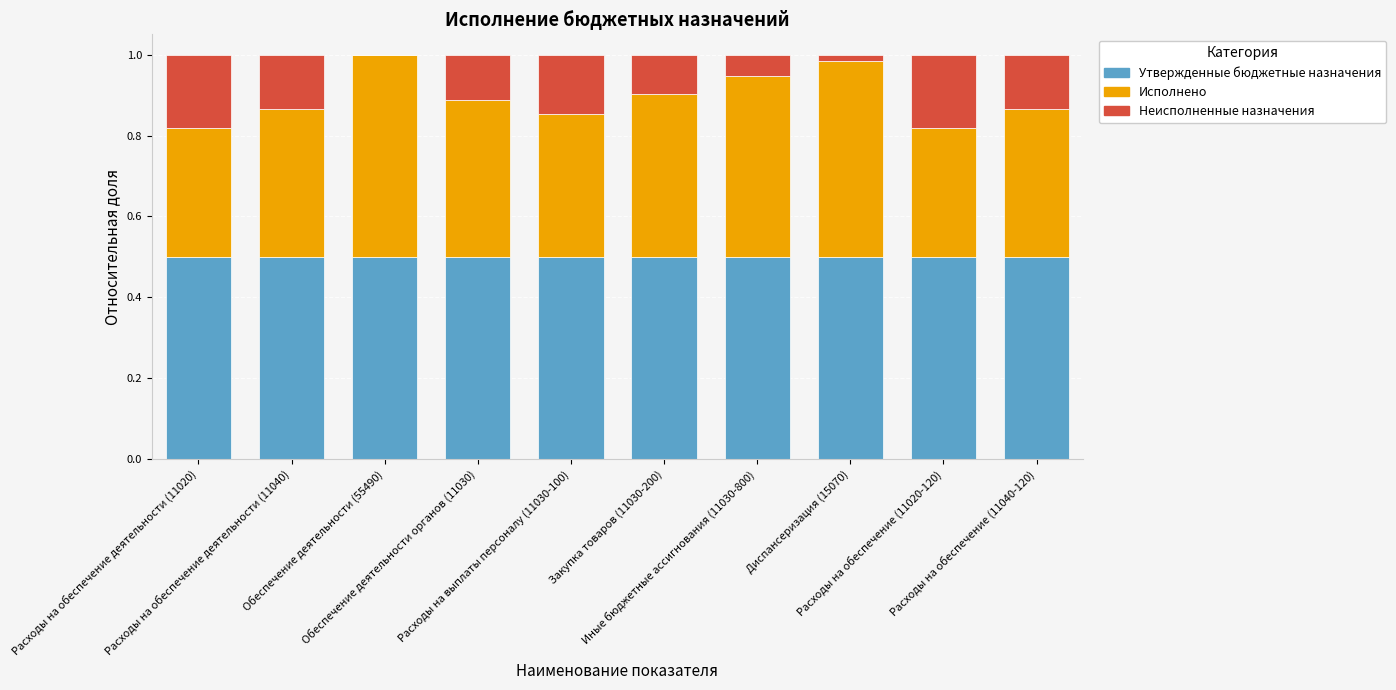

Count the number of data series in this chart.

3